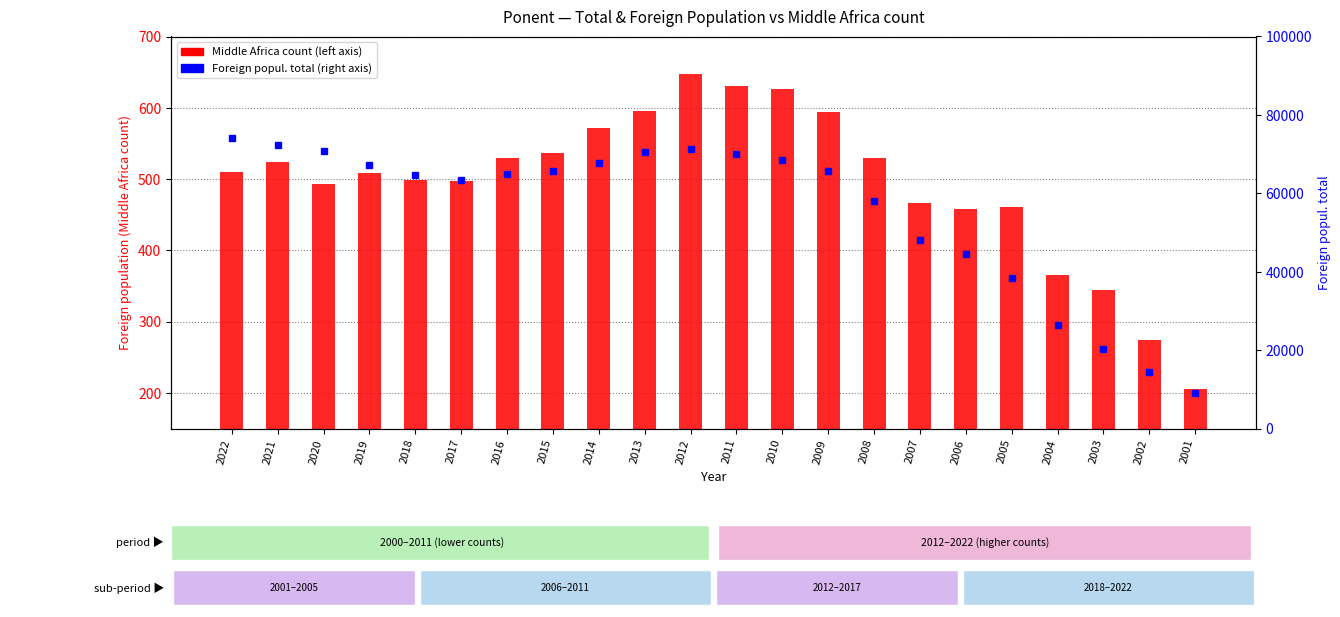

Reading left to right, extract all data points from this chart.

Middle Africa count: 2022=510	2021=524	2020=493	2019=508	2018=498	2017=497	2016=530	2015=536	2014=571	2013=596	2012=648	2011=631	2010=627	2009=594	2008=530	2007=466	2006=458	2005=461	2004=365	2003=344	2002=274	2001=206
Foreign popul.: 2022=74065	2021=72223	2020=70912	2019=67261	2018=64619	2017=63480	2016=64890	2015=65732	2014=67847	2013=70654	2012=71202	2011=69925	2010=68468	2009=65696	2008=57993	2007=48047	2006=44625	2005=38409	2004=26301	2003=20170	2002=14305	2001=9122